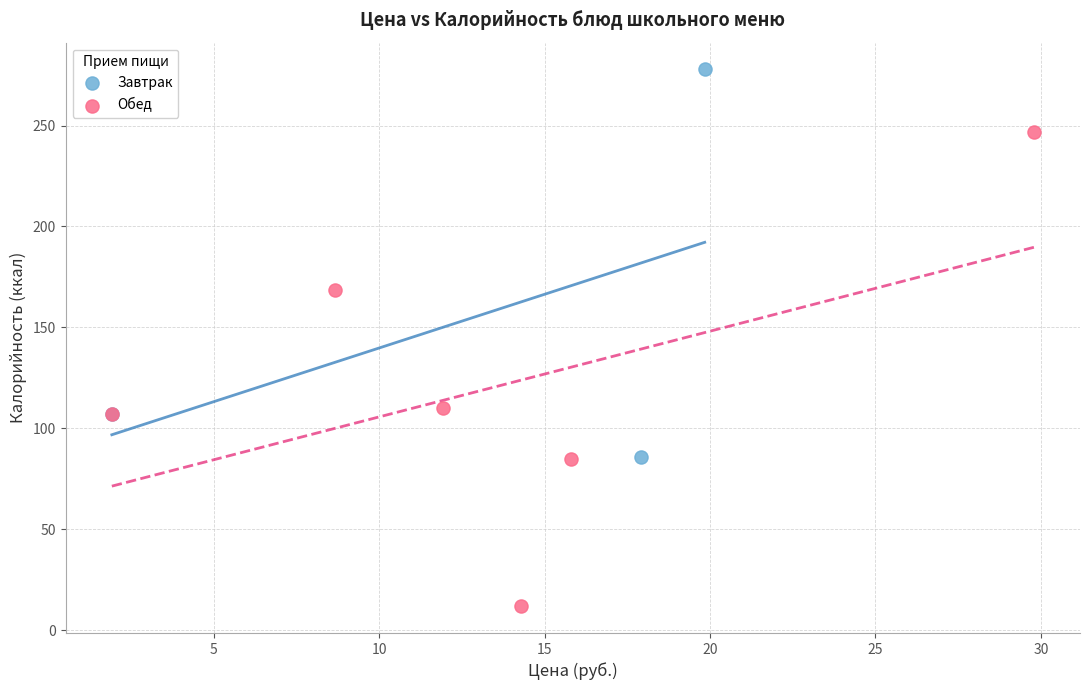

Which series has the widest spread of Y values?

Обед